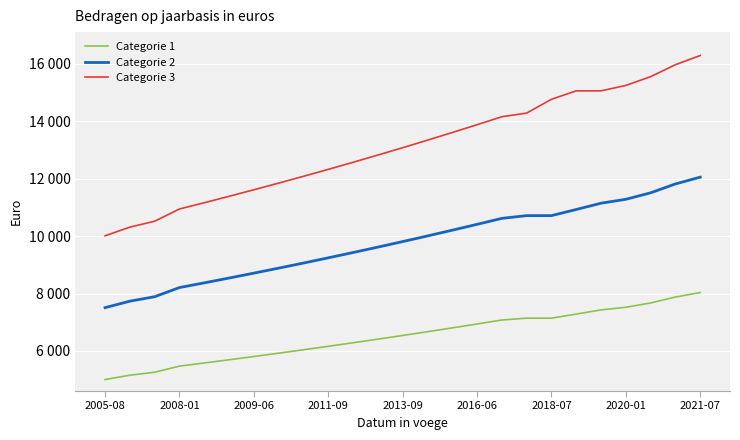

What are all the series names shown in the legend?

Categorie 1, Categorie 2, Categorie 3